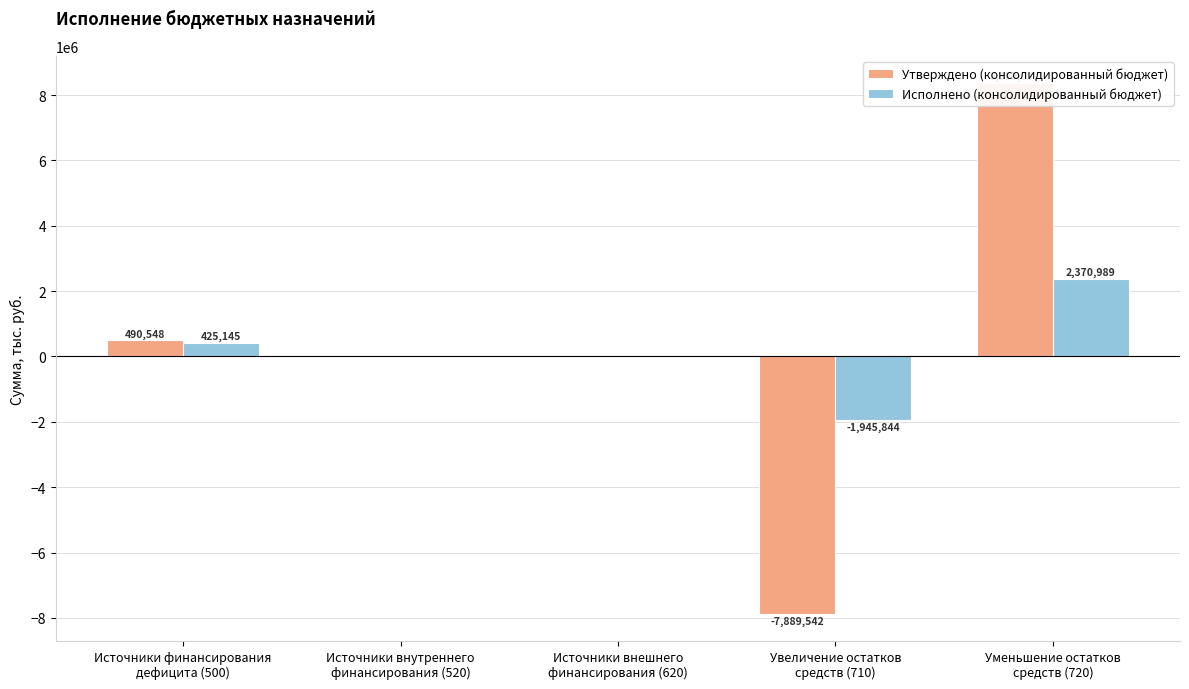

Reading left to right, extract all data points from this chart.

Утверждено (консолидированный бюджет): 490548.0	0.0	0.0	-7889542.2	8380090.2
Исполнено (консолидированный бюджет): 425144.7	0.0	0.0	-1945844.1	2370988.8